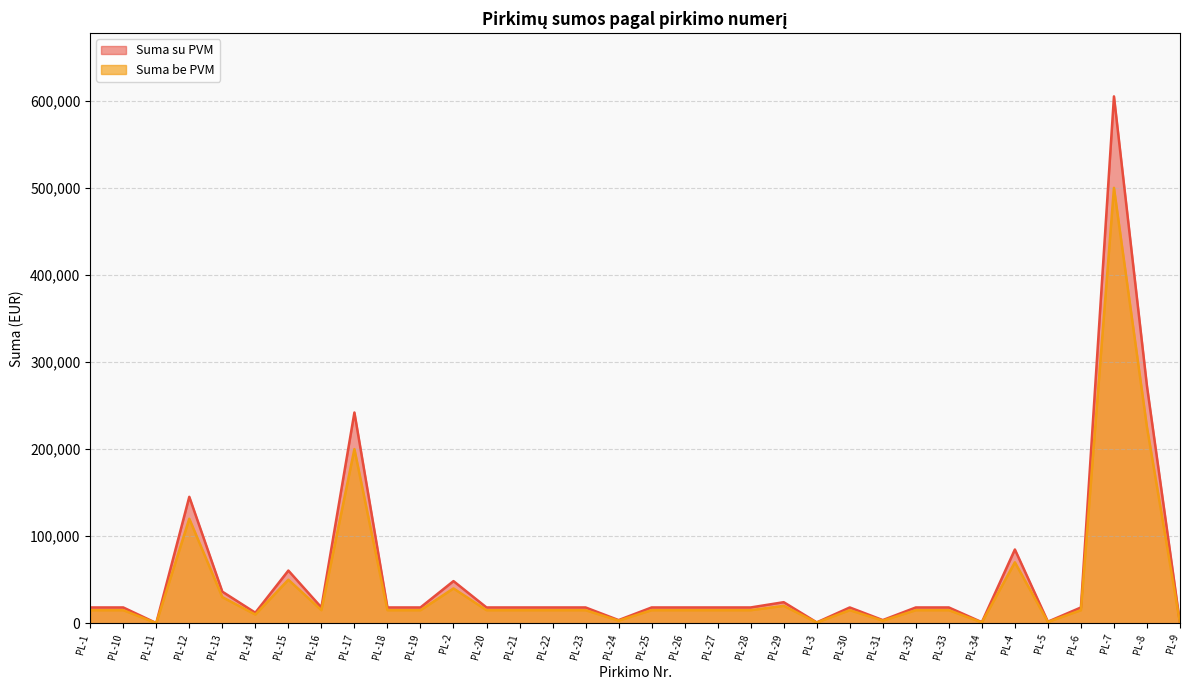

How many data points does each series have?

34